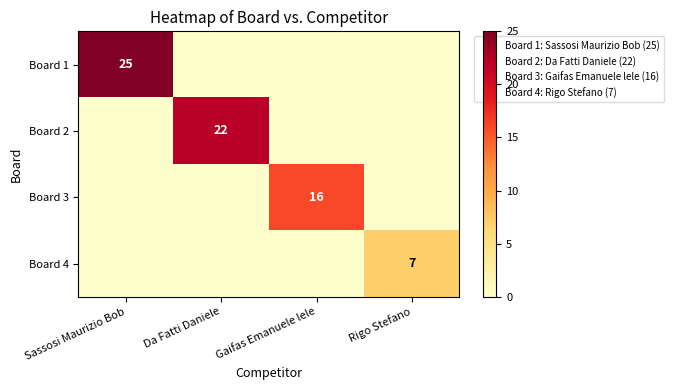

The Board 2 series shows 22 at Da Fatti Daniele. True or false?

True